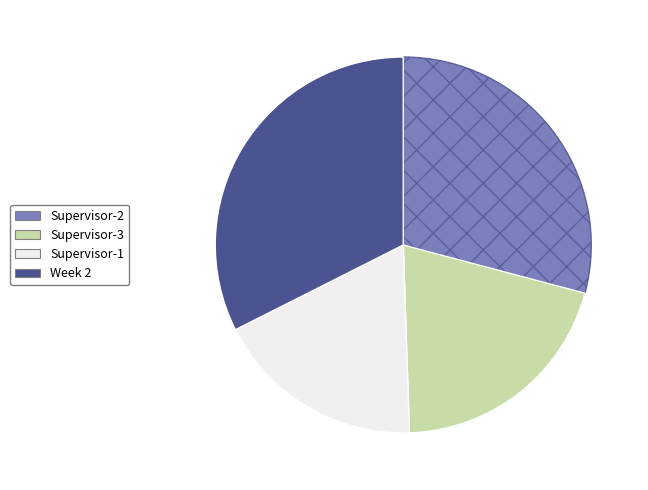

Does any single category account for the majority?

No